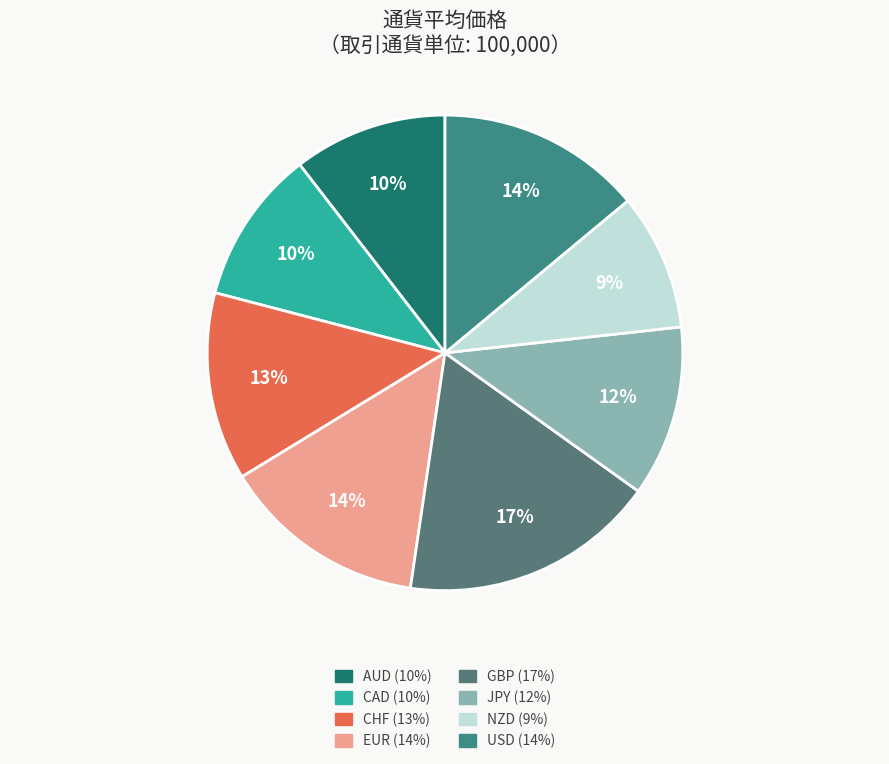

Does any single category account for the majority?

No